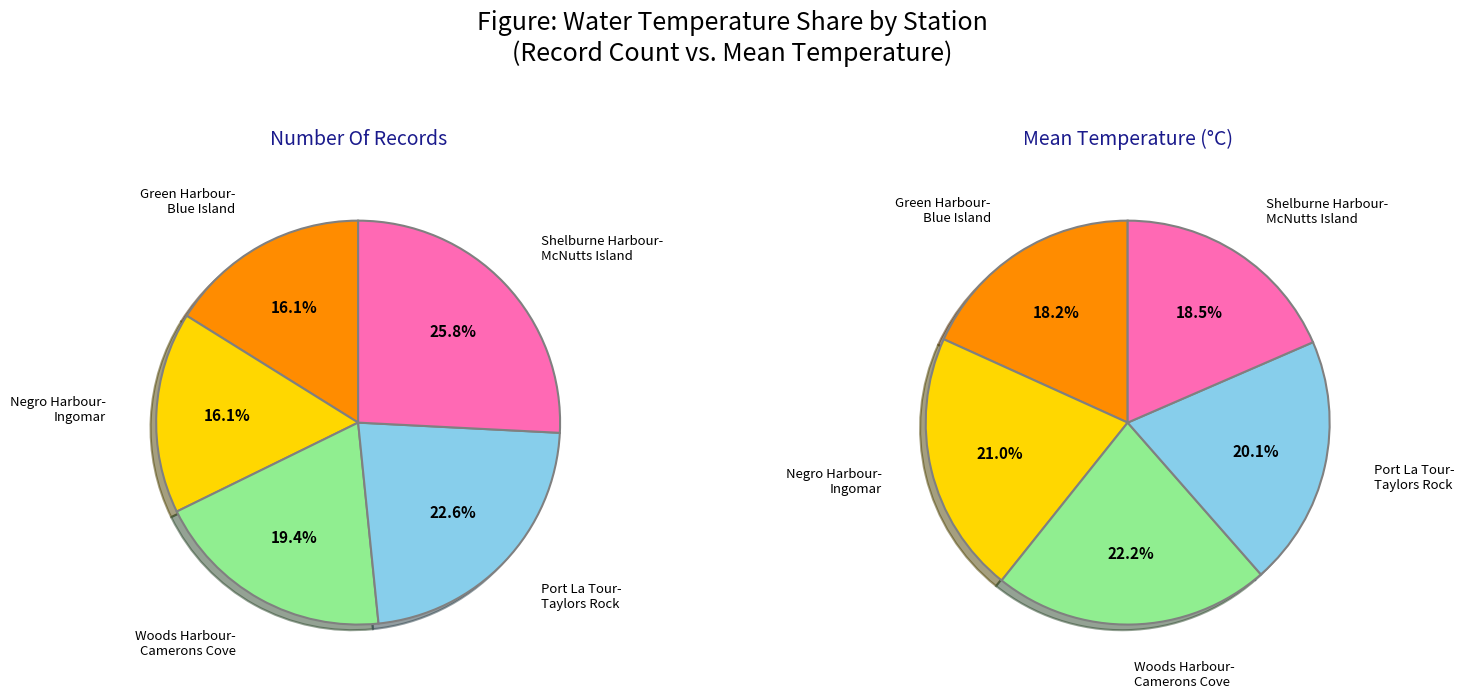

To the nearest percent, what is the difference between the Port La Tour-Taylors Rock and Negro Harbour-Ingomar slice percentages?

1%